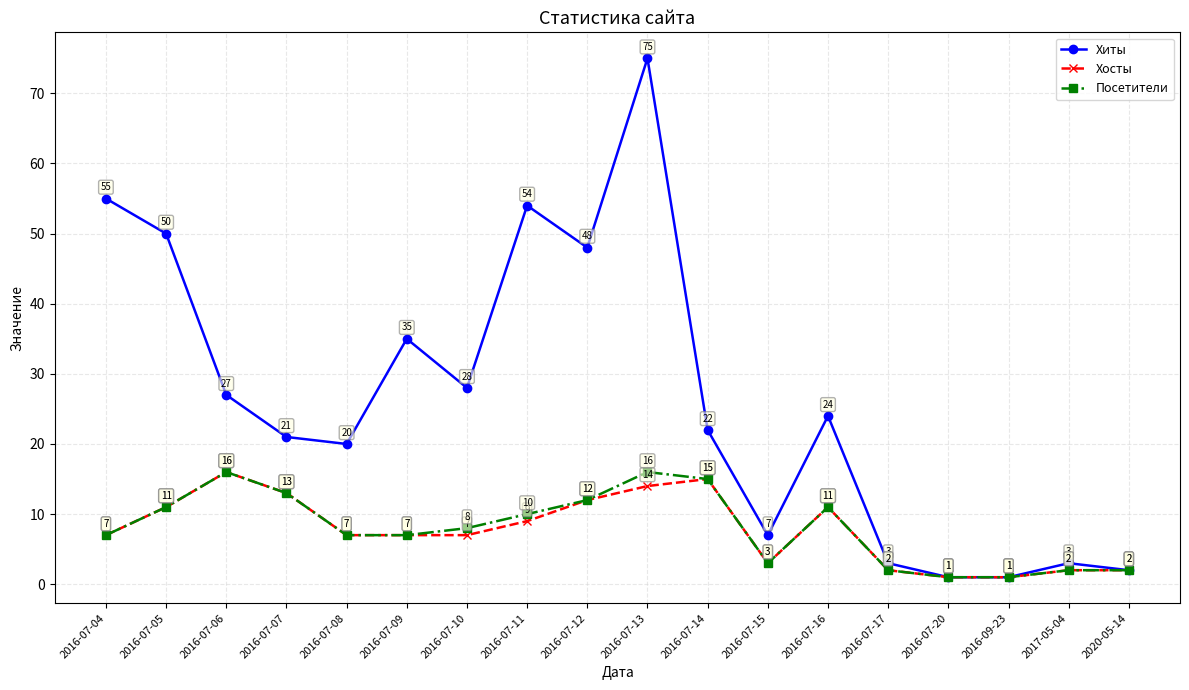

What position from the right is 2016-07-20?

4